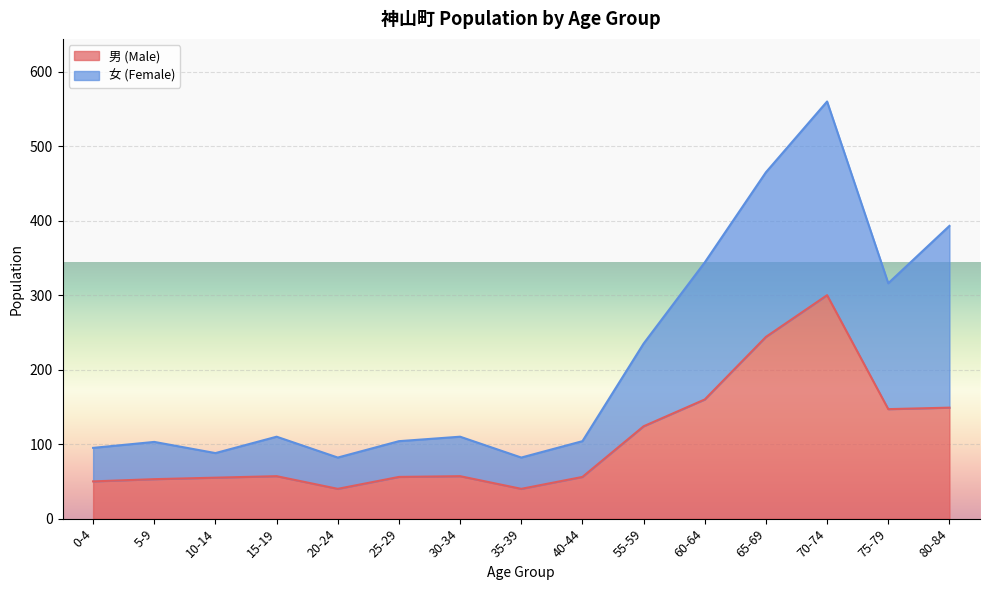

What is the label of the 8th point from the left?

35-39